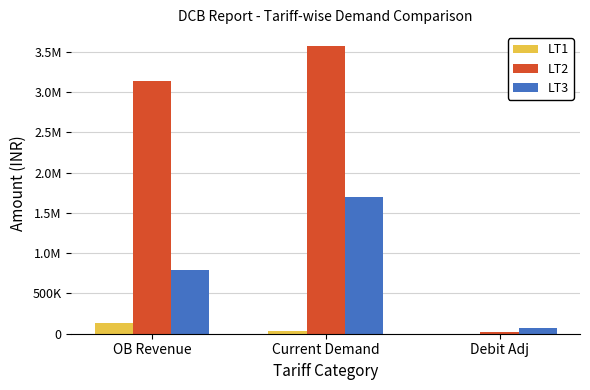

Does the chart contain stacked bars?

No